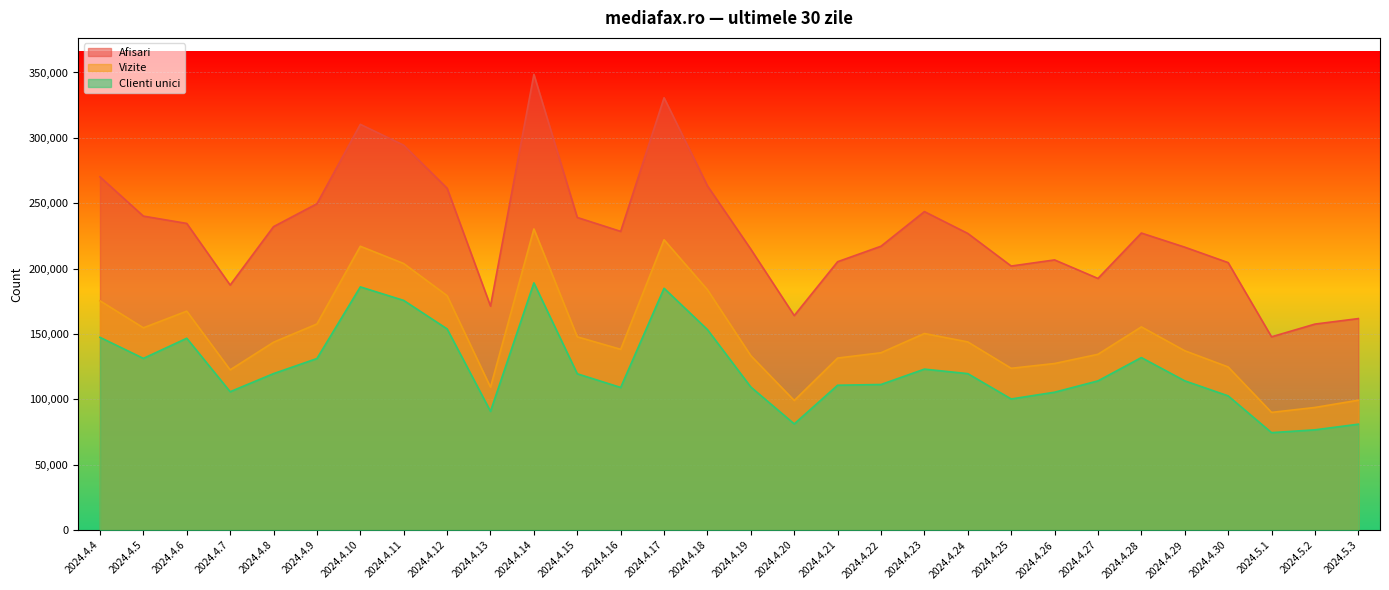

What is the sum of all Afisari values?

6850224